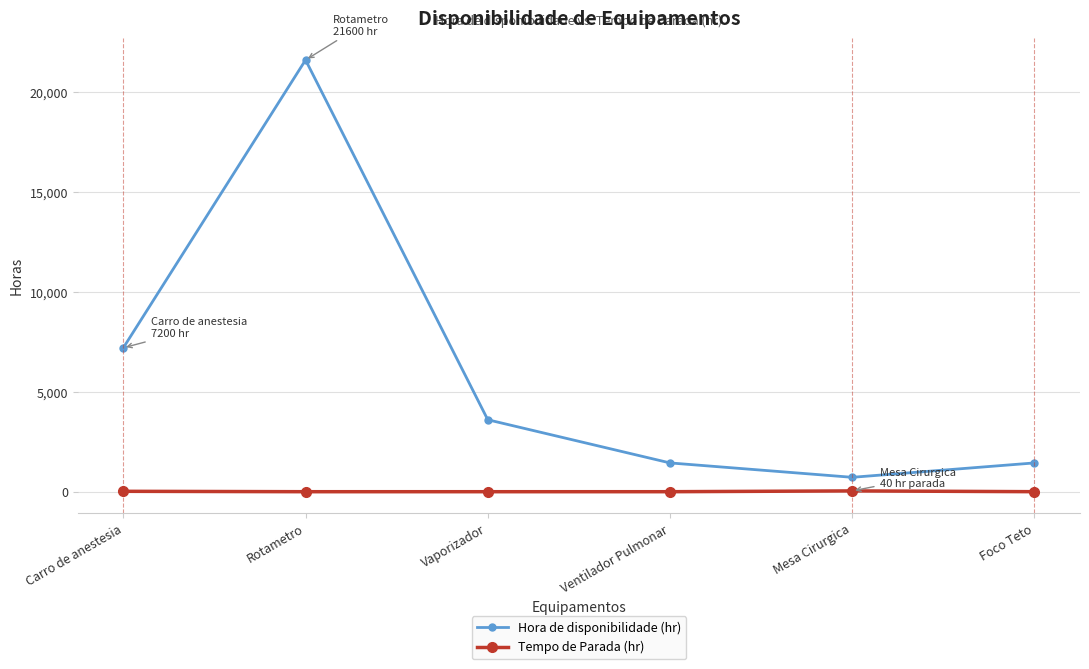

Is the value of Hora de disponibilidade (hr) at Mesa Cirurgica greater than the value of Tempo de Parada (hr) at Rotametro?

Yes